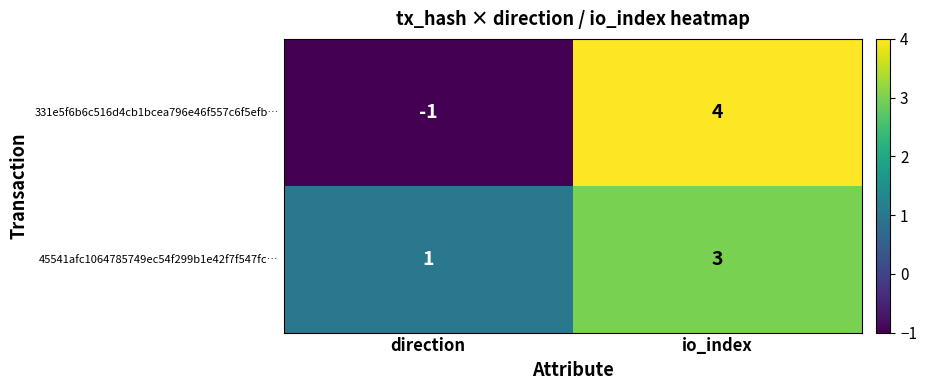

Which series changed the most between direction and io_index?

331e5f6b6c516d4cb1bcea796e46f557c6f5efb…